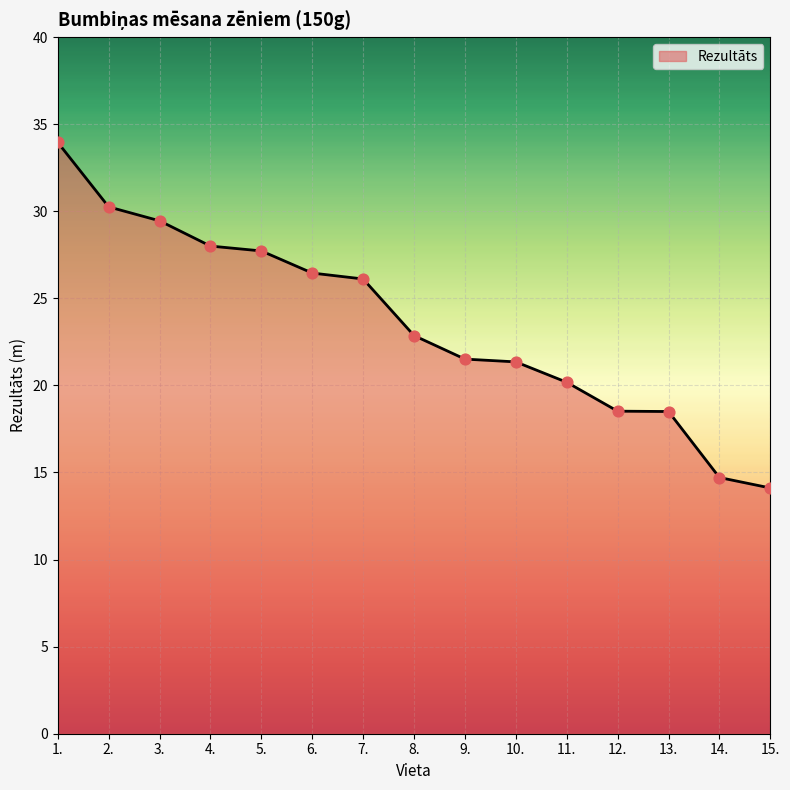

Approximately how many times larger is the value at 8. compared to 12.?

1.2